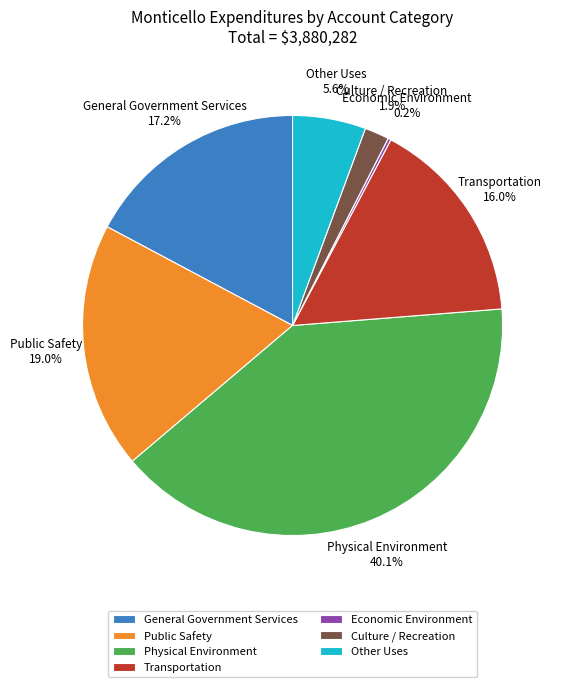

To the nearest percent, what percentage of the pie is Other Uses?

6%